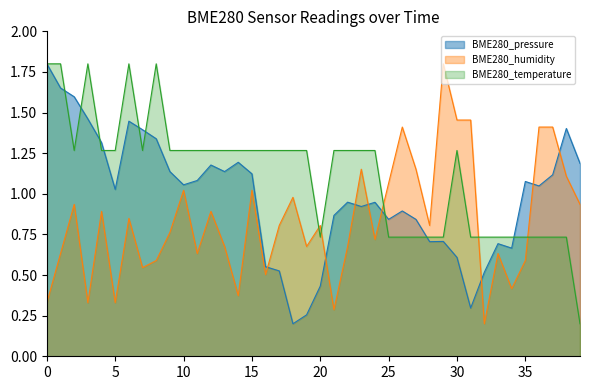

Which series has the largest total across all categories?

BME280_temperature